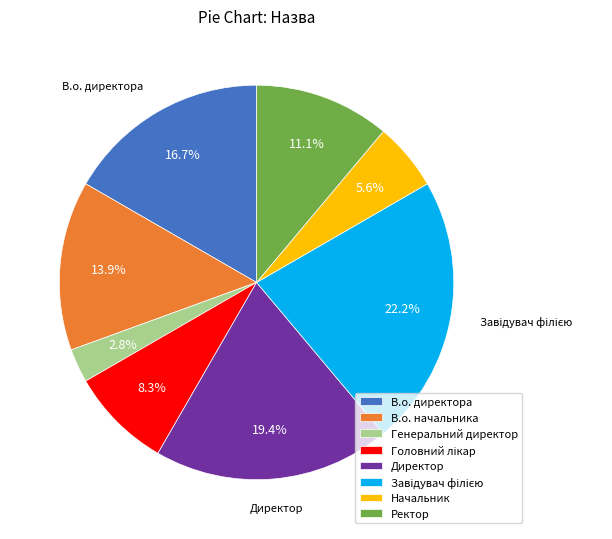

How many slices are in this pie chart?

8